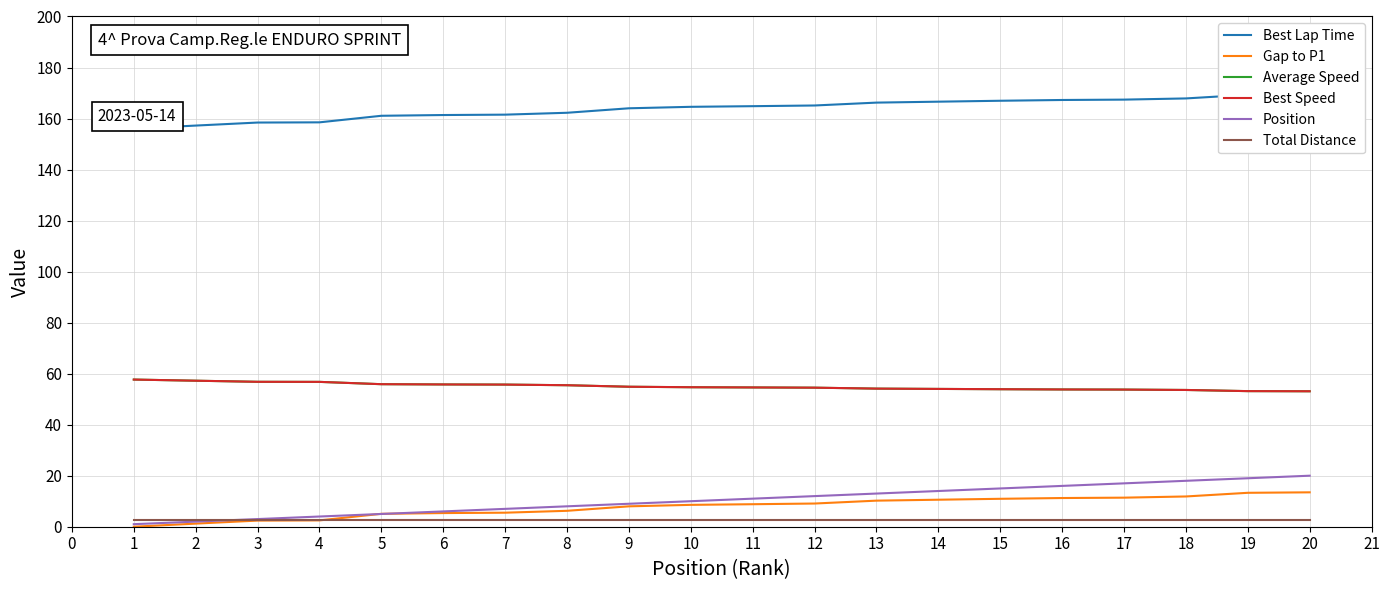

Rank the series by their maximum value, from highest to lowest.

Best Lap Time, Average Speed, Best Speed, Position, Gap to P1, Total Distance